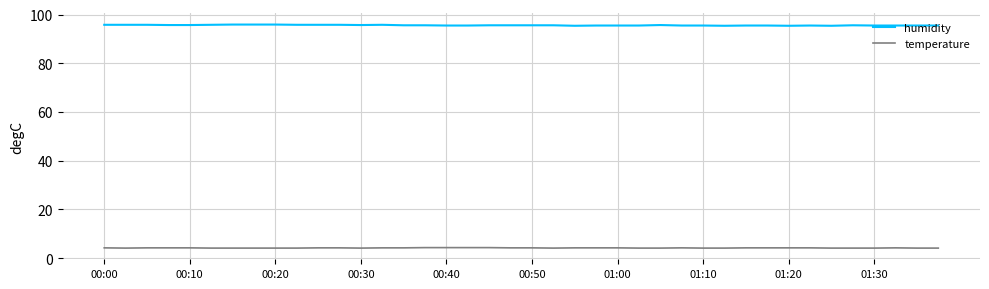

Which series has the largest total across all categories?

humidity